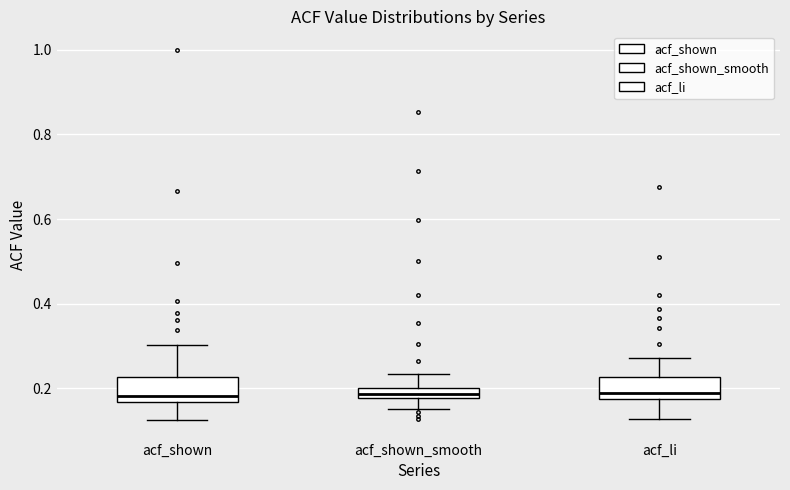

Where is the lower edge of the box for acf_shown_smooth on the y-axis? The values are not printed on the chart, so give them approximately, as read against the axis.

0.18